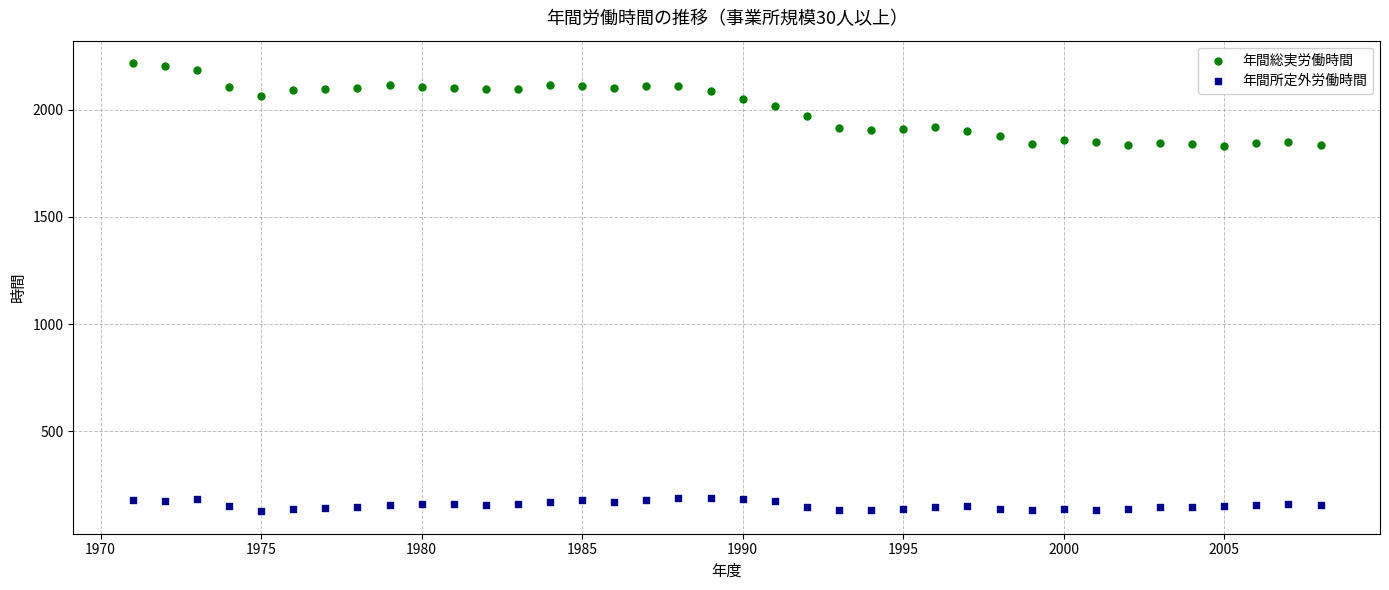

Across all data points, what is the range of X values (max minus min)?

37